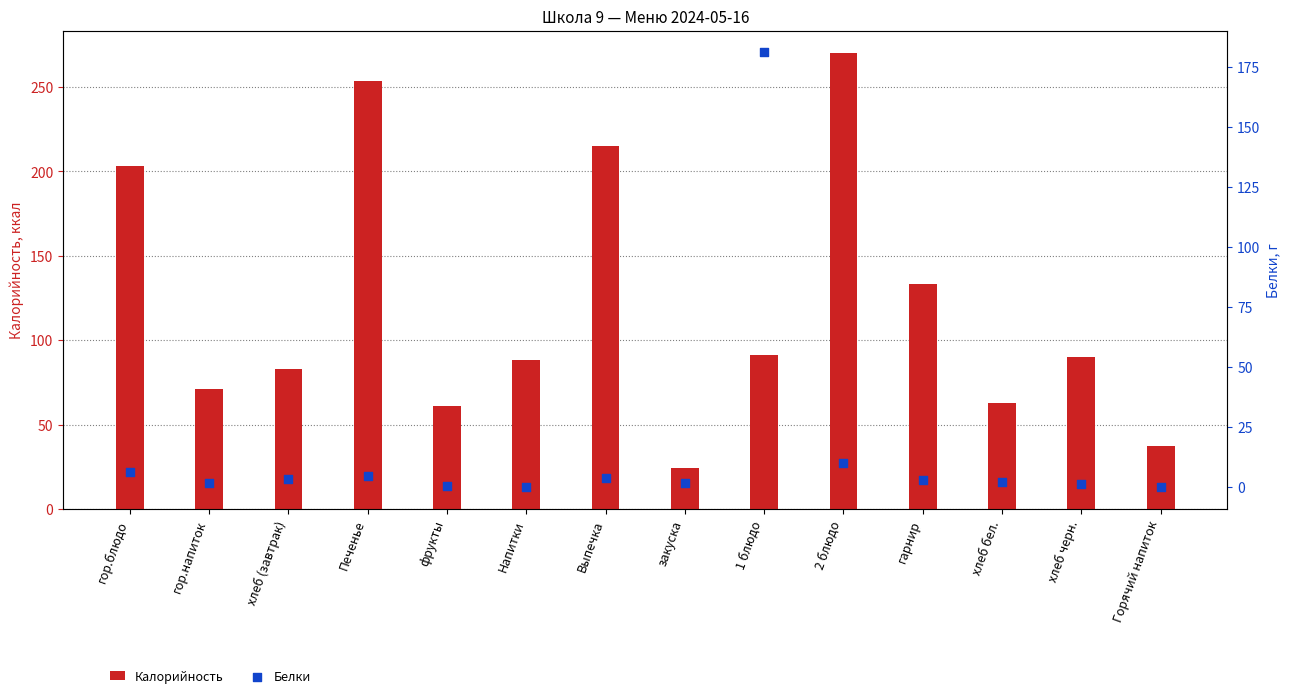

Which series contains the highest Y value?

Калорийность